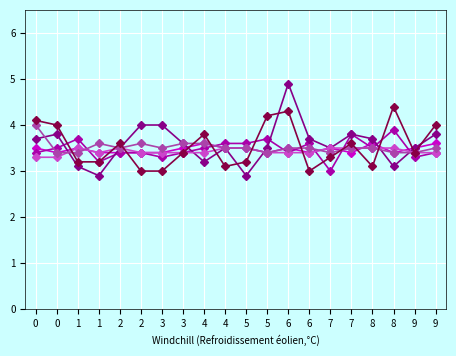

How many lines are shown in the chart?

6